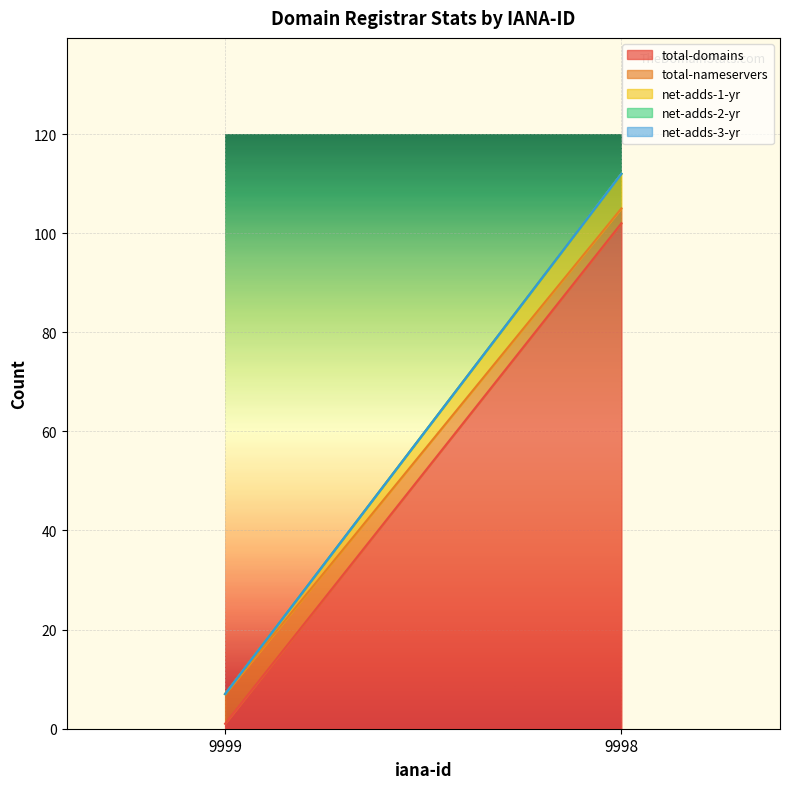

Where is total-nameservers nearest to the value 4?

9998